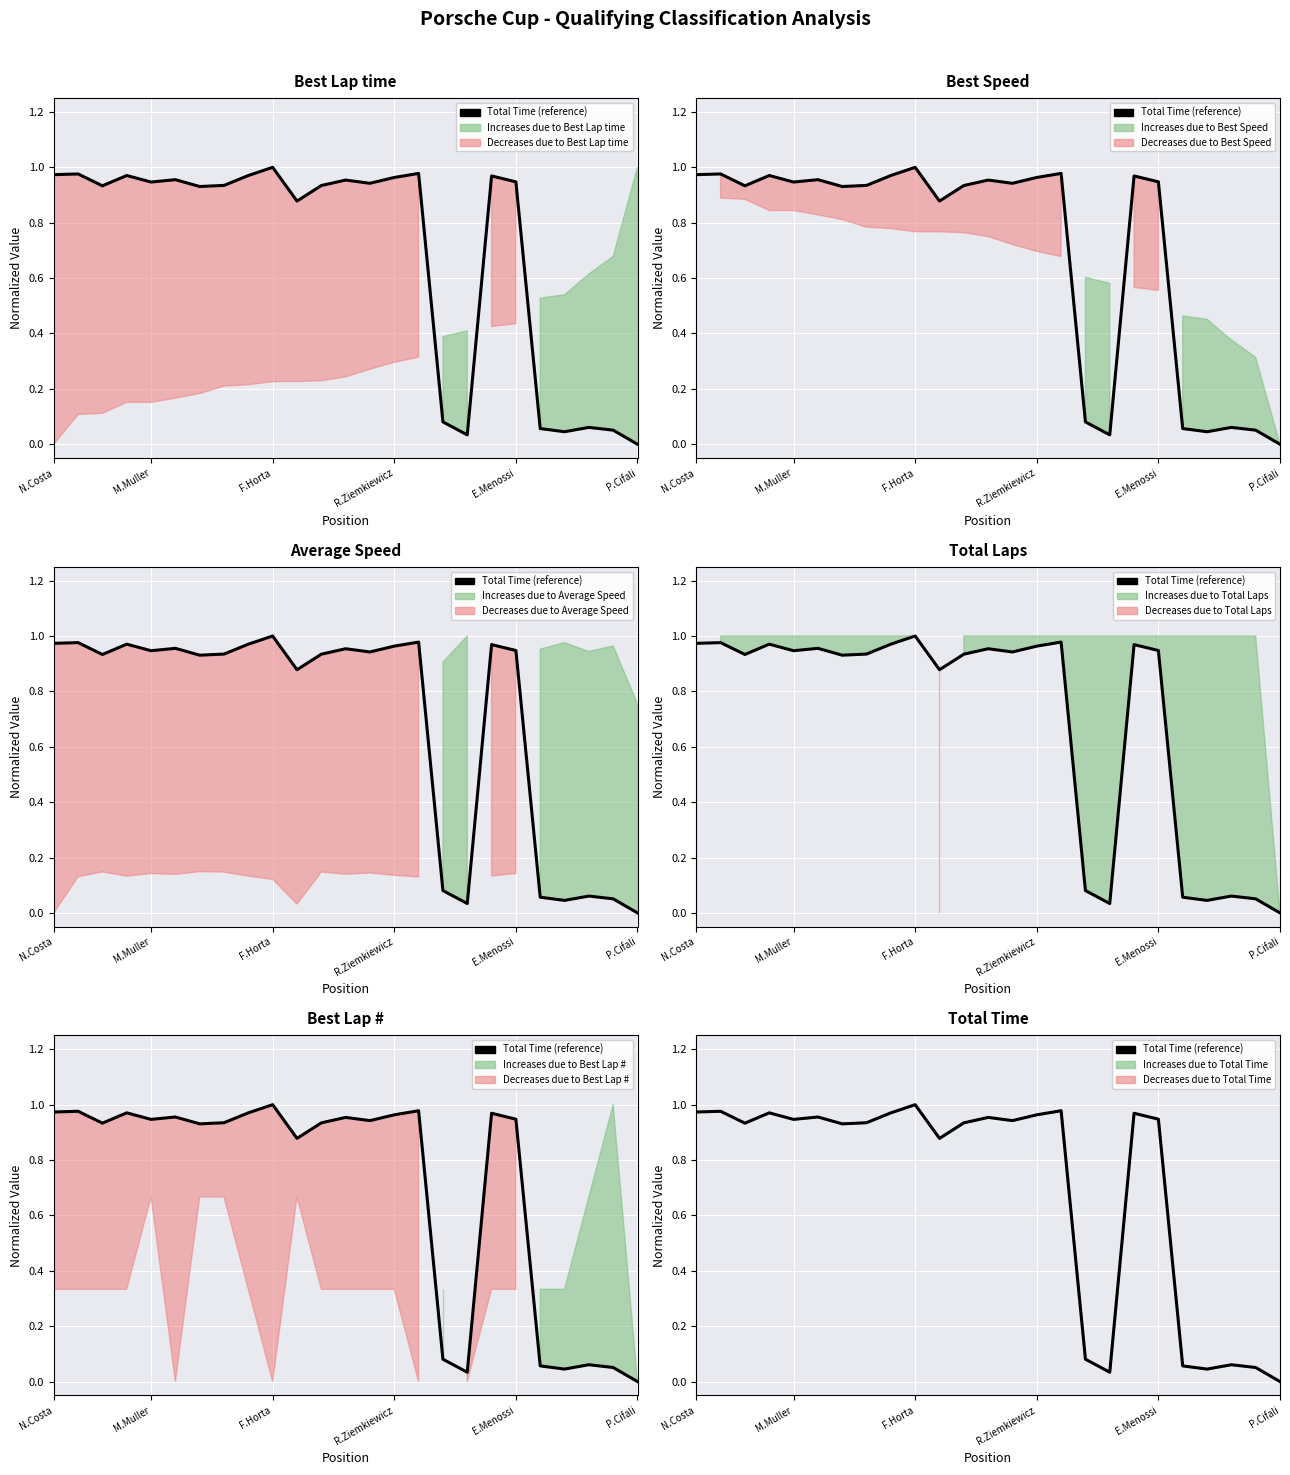

Is it true that the value at M.Muller is 0.9?

True